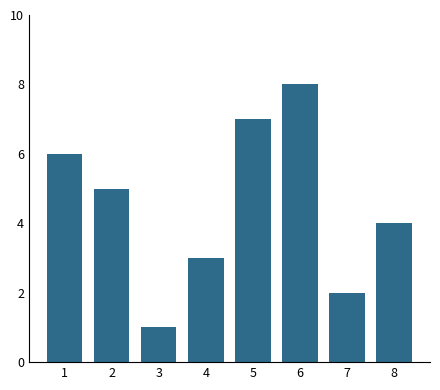

What is the sum of all values?

36